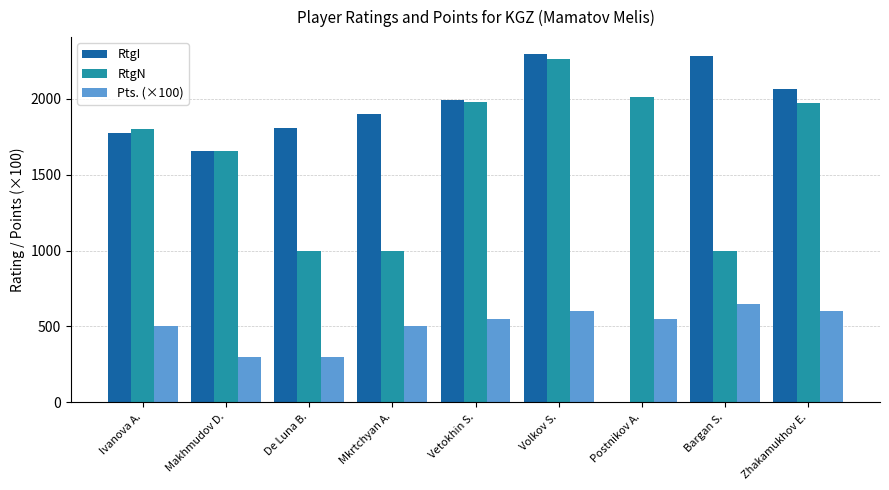

Is the value of RtgI at Postnikov A. greater than the value of Pts. (×100) at Ivanova A.?

No